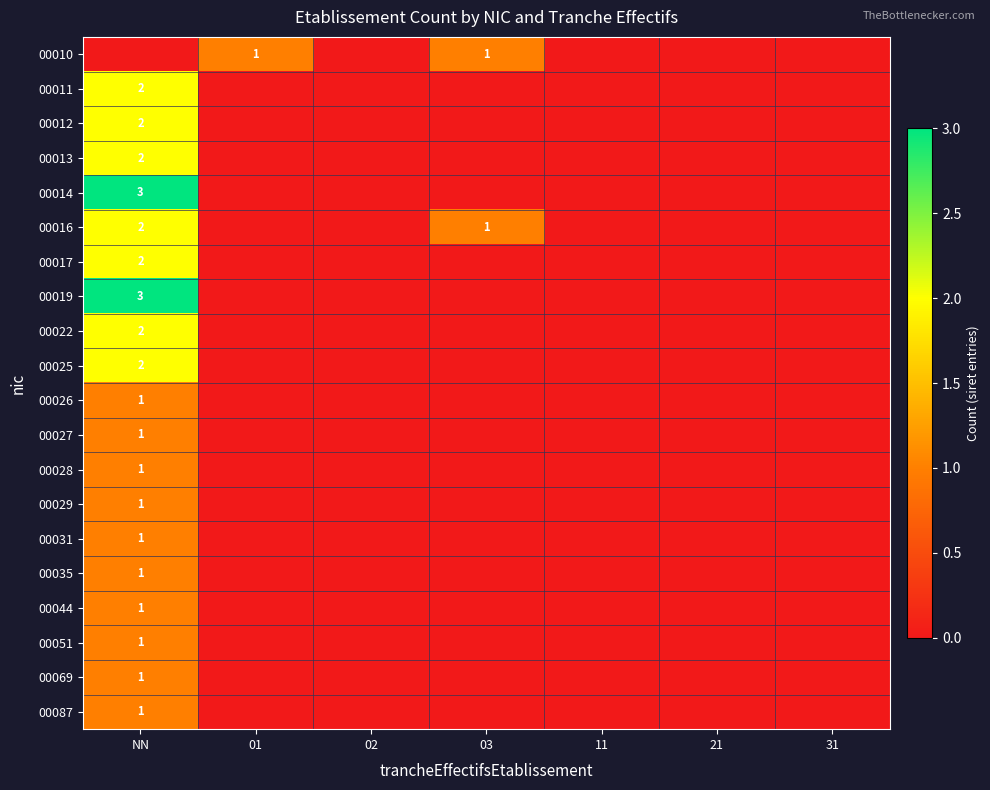

The value of 00014 at NN is 5. True or false?

False